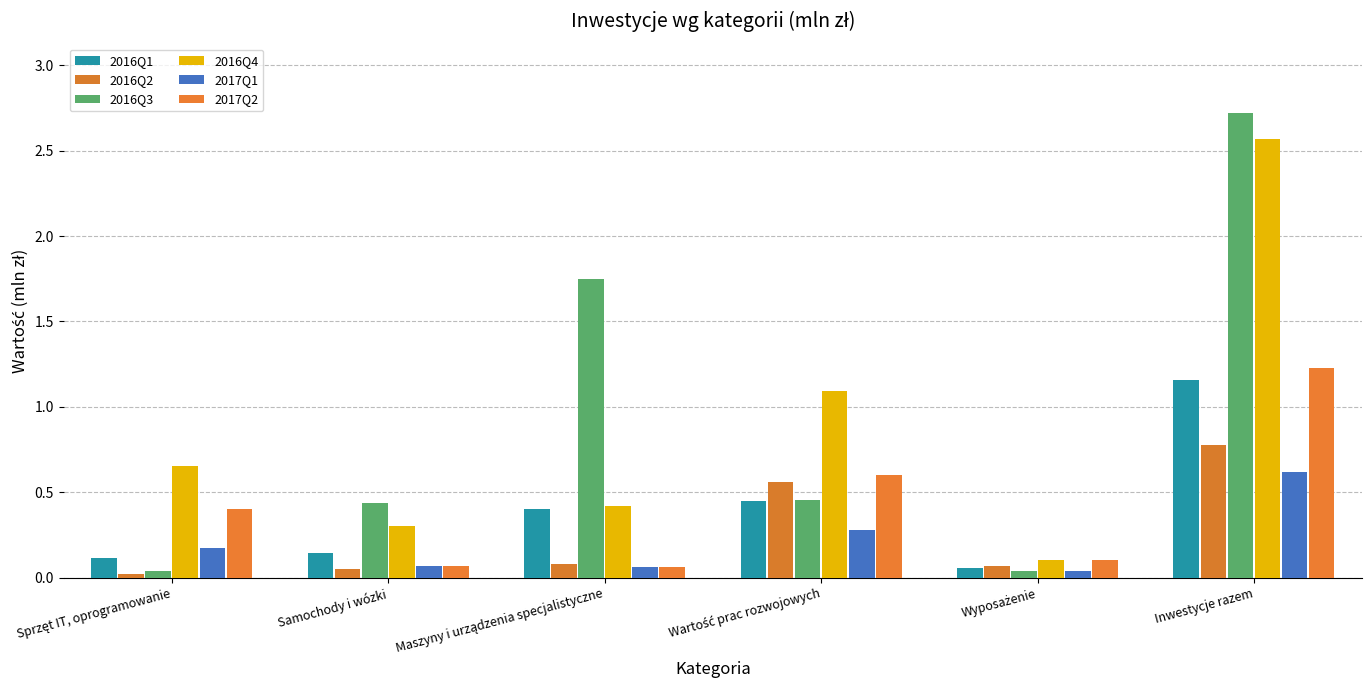

Does the chart contain stacked bars?

No